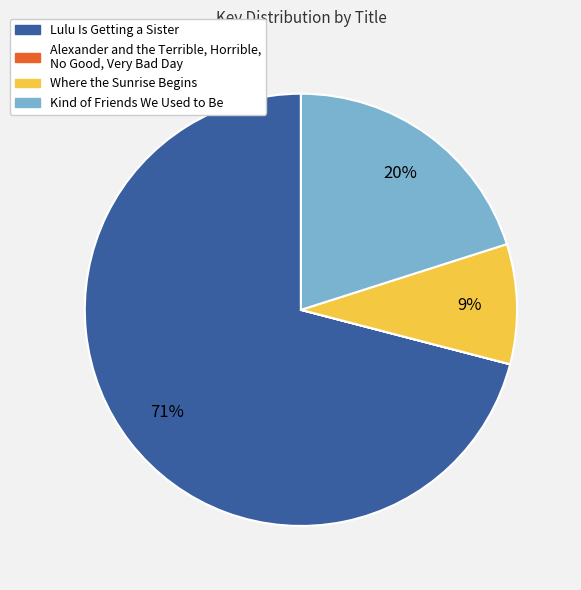

To the nearest percent, what percentage of the pie is Lulu Is Getting a Sister?

71%